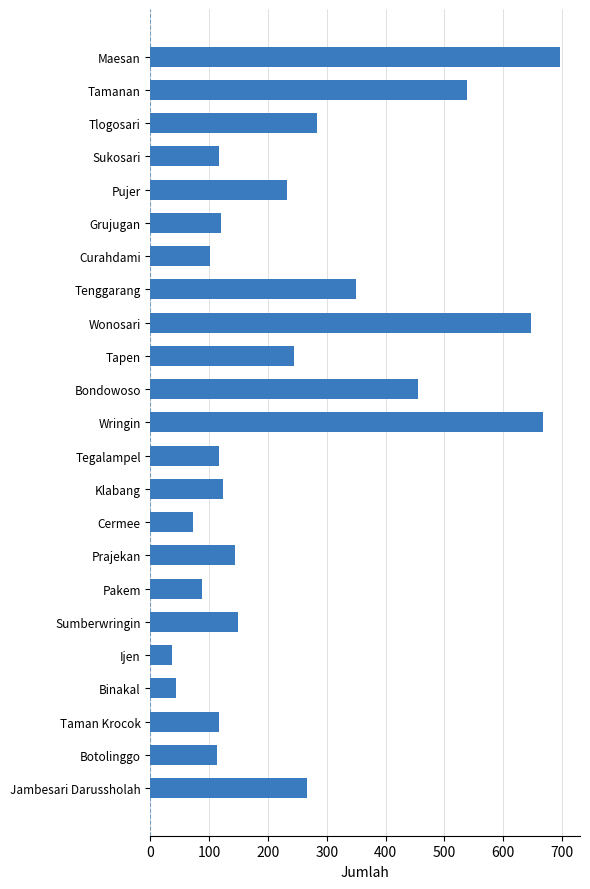

What is the ratio of the value at Bondowoso to the value at Prajekan?

3.2